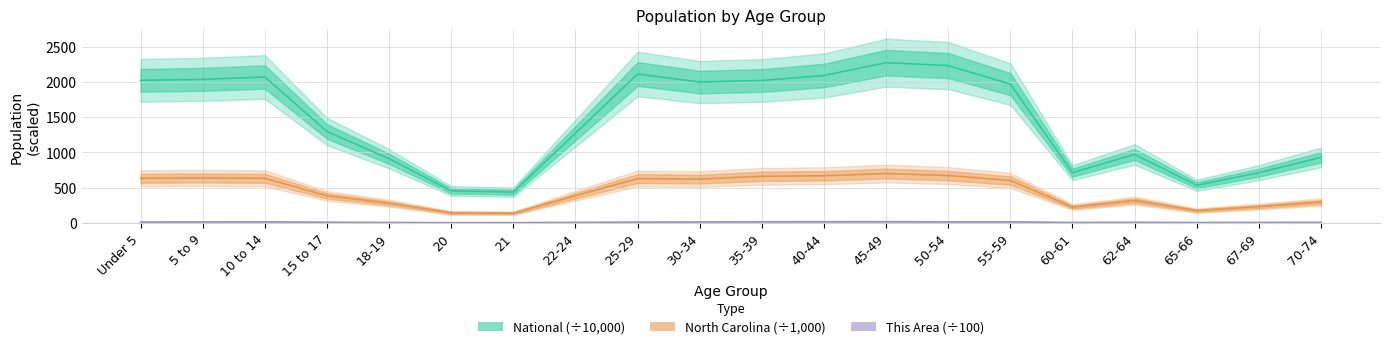

What is the maximum value shown in the chart?

2270.9